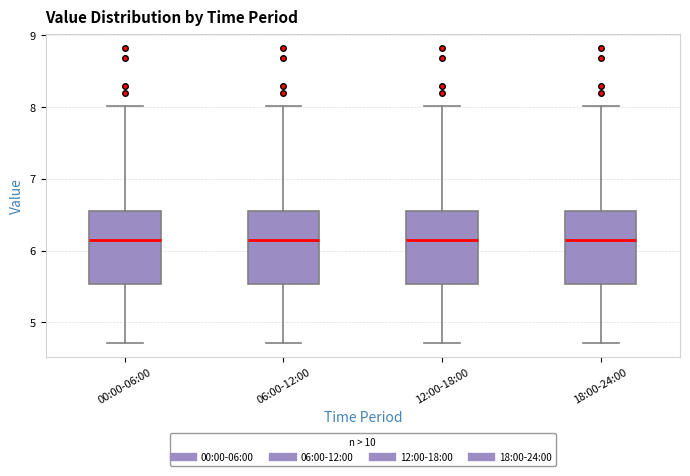

Where does the median line of the box for 06:00-12:00 sit on the y-axis? The values are not printed on the chart, so give them approximately, as read against the axis.

6.2